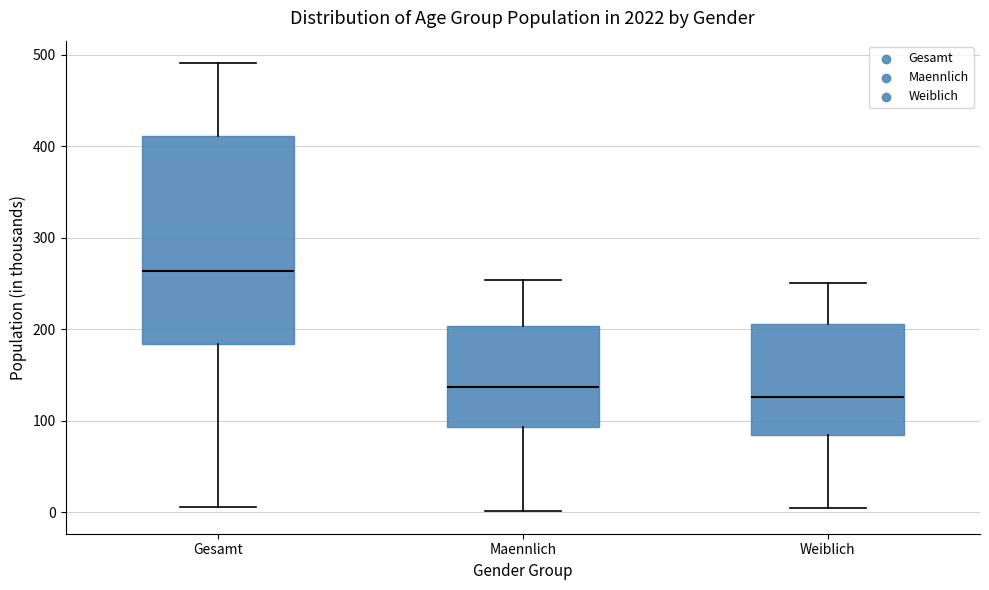

Reading left to right, read every box against the y-axis: the position of its median line, the range the box covers, and the ends of its whiskers. The values are not printed on the chart, so give them approximately, as read against the axis.

Gesamt: median 260, box 180 to 410, whiskers 10 to 490
Maennlich: median 140, box 90 to 200, whiskers 0 to 250
Weiblich: median 130, box 80 to 210, whiskers 10 to 250